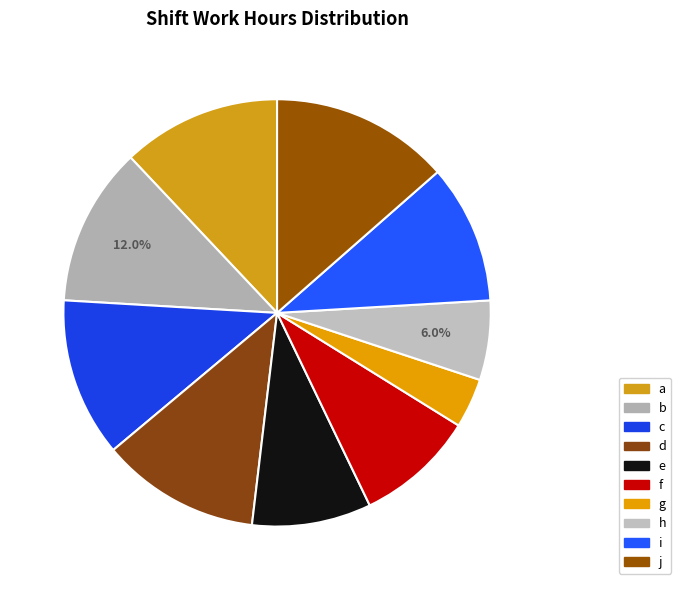

What is the smallest slice in the pie chart?

g